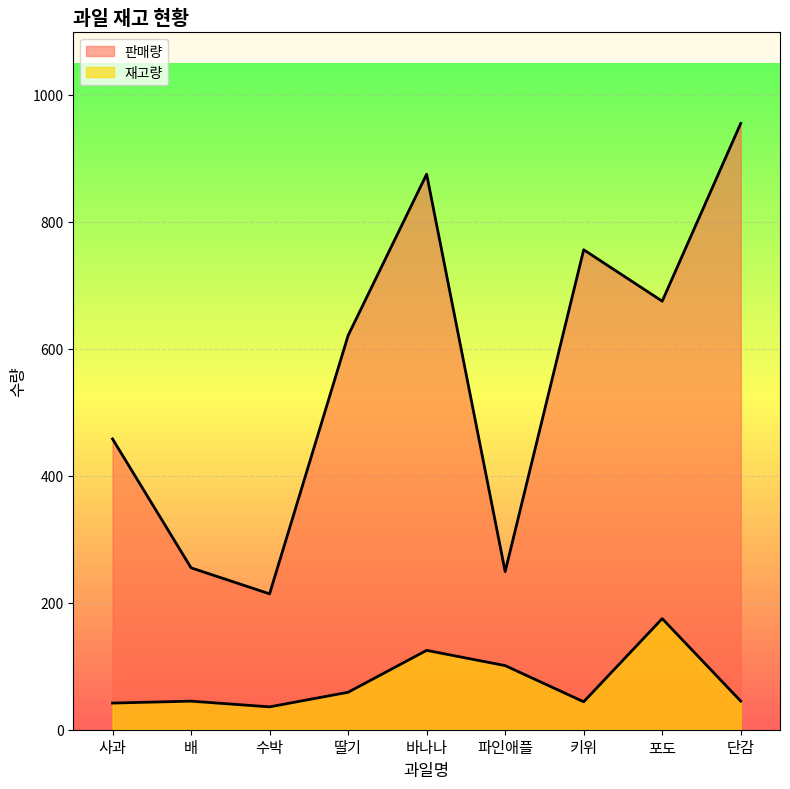

Is it true that 재고량 equals 125 at 바나나?

True